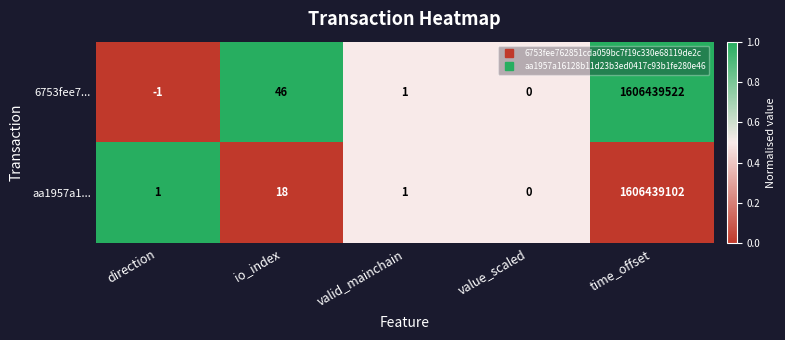

True or false: aa1957a1... has a value of 12 at io_index.

False